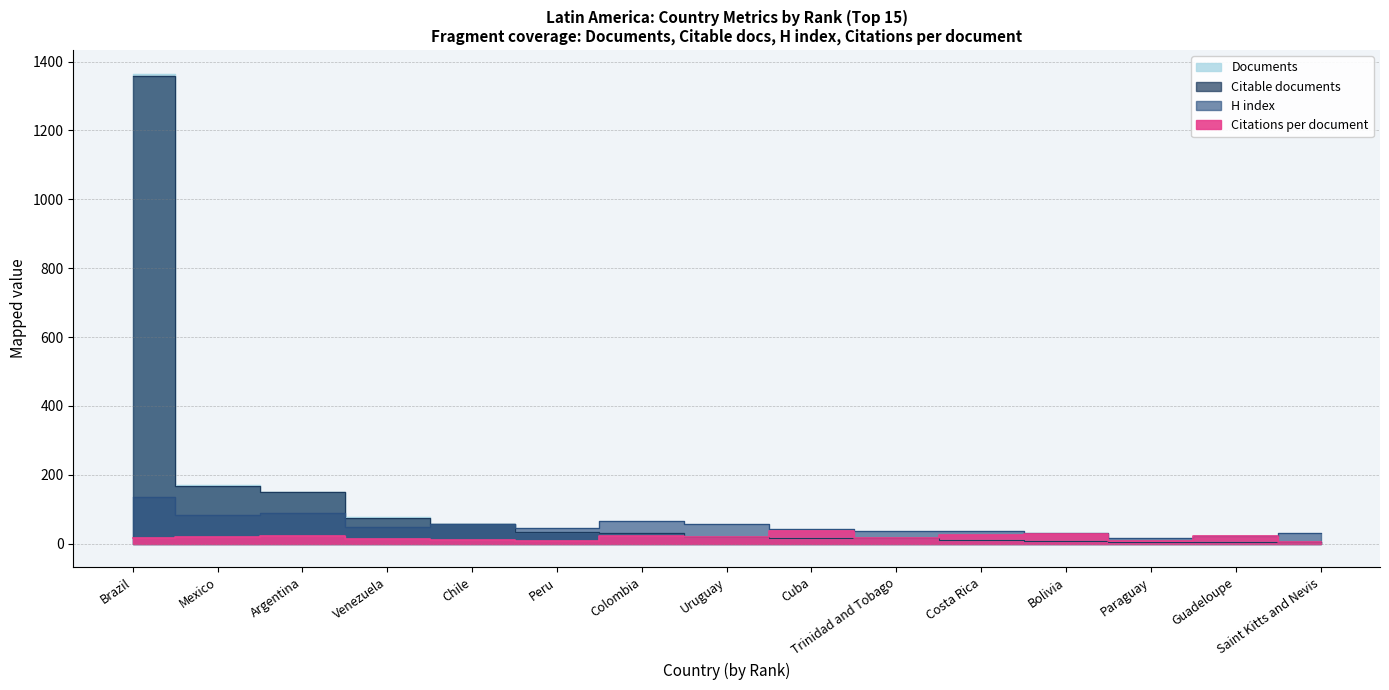

Does the chart display data point markers on the line(s)?

No